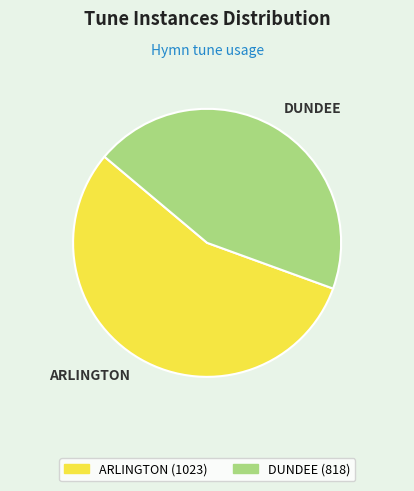

Do ARLINGTON and DUNDEE together represent more than half of the pie?

Yes